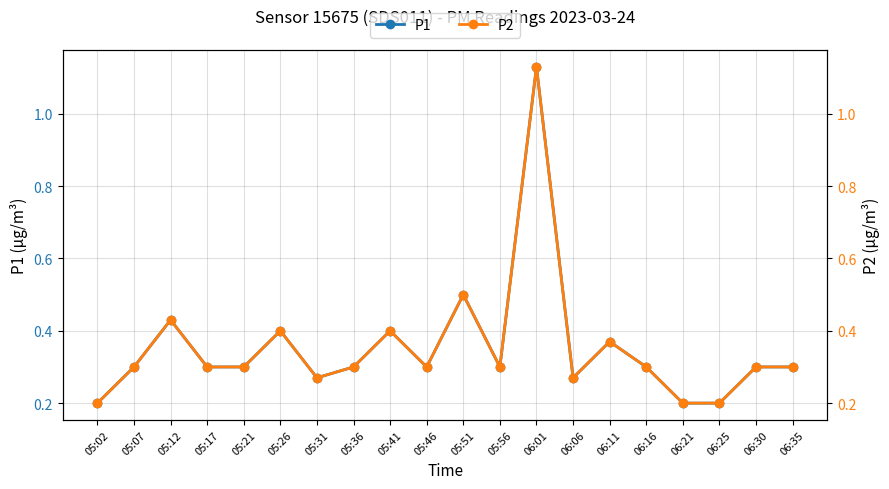

Count the P1 values in the range 0 to 1.

19